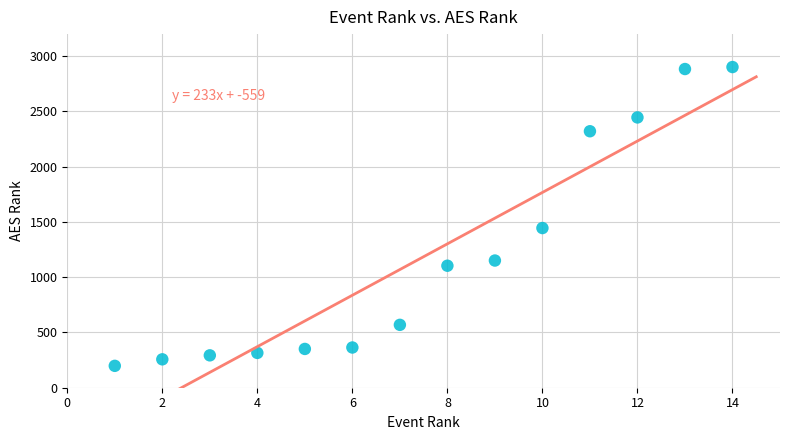

What Y value in the scatter plot is closest to 1550?

1445